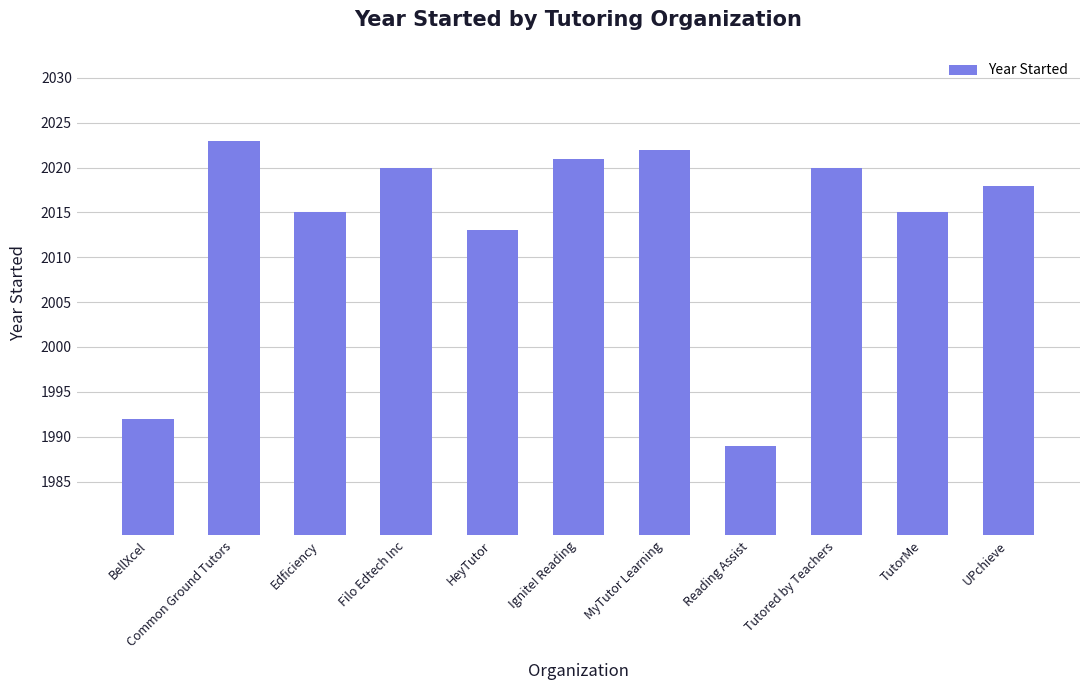

True or false: the data shows 2015 at TutorMe.

True